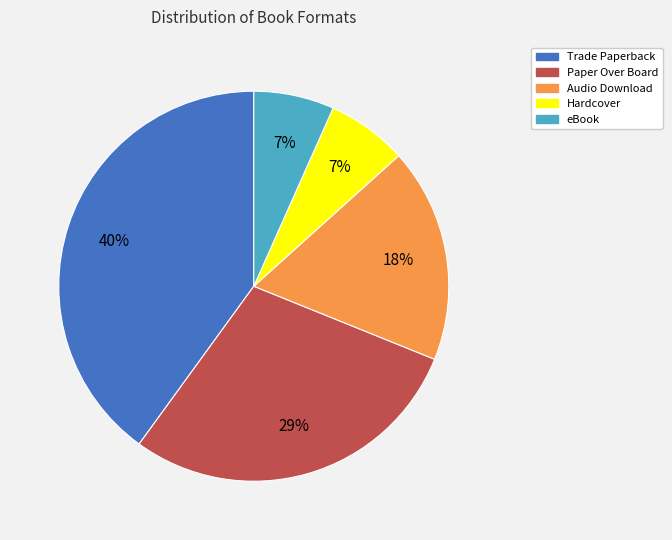

Is there any slice that represents more than half of the pie?

No